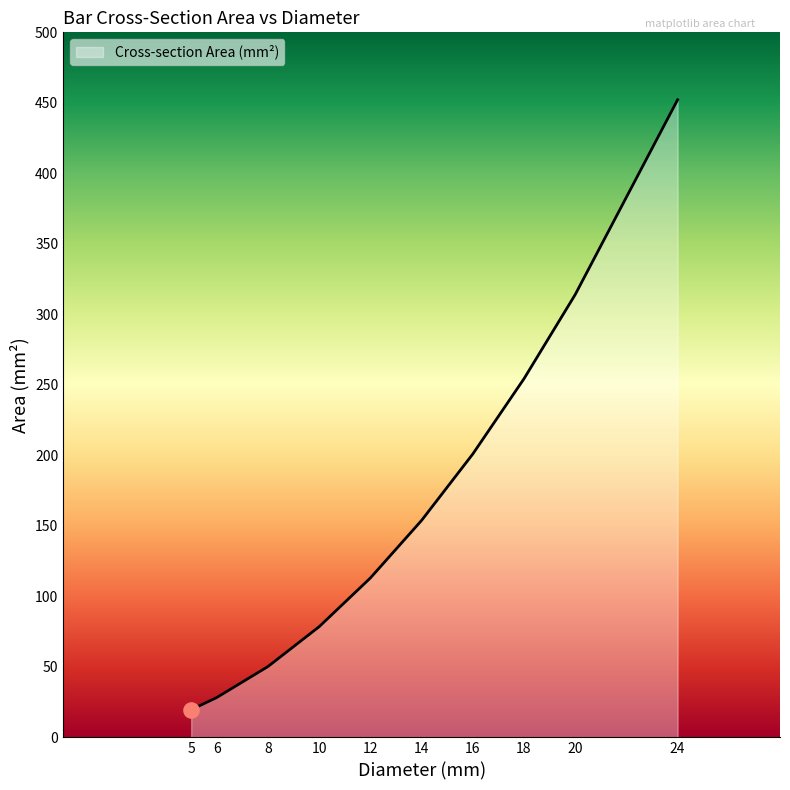

Between 24 and 6, which is larger?

24